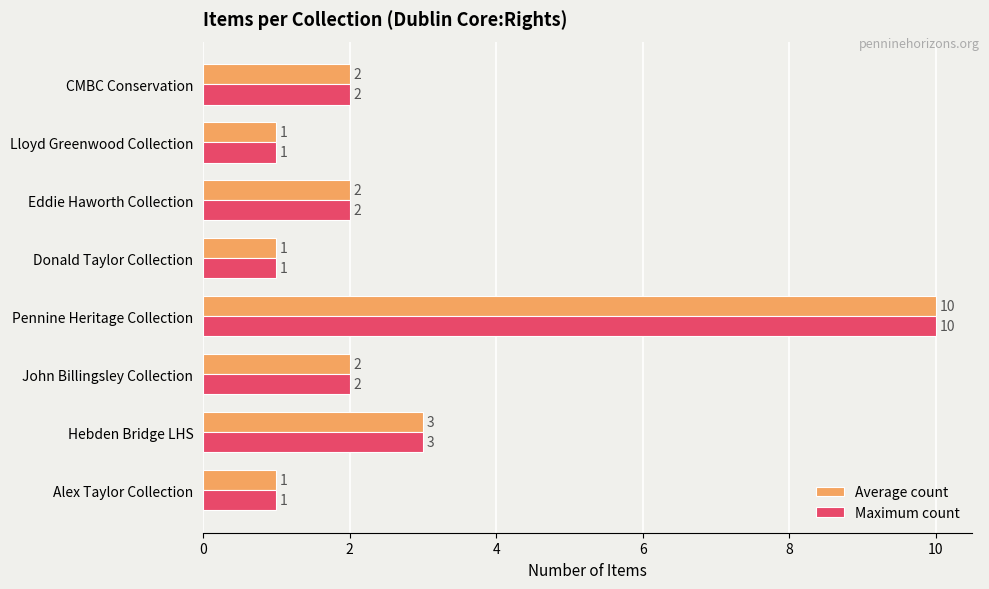

Count the number of data series in this chart.

2